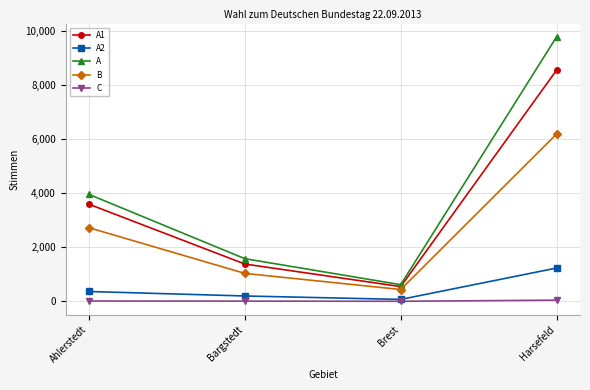

Rank the series by their maximum value, from highest to lowest.

A, A1, B, A2, C